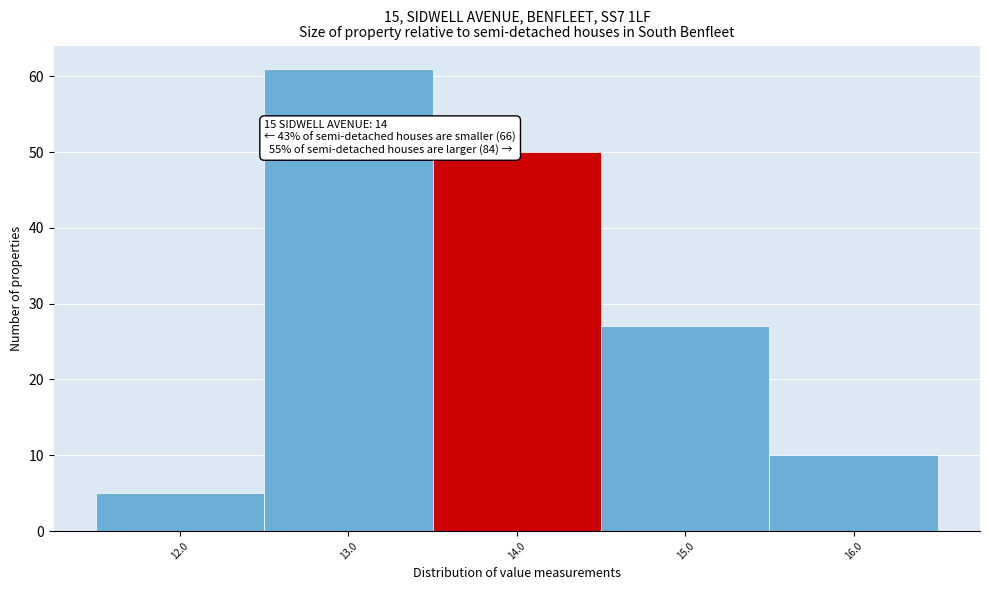

Which range on the x-axis has the tallest bar?

12.5 to 13.5